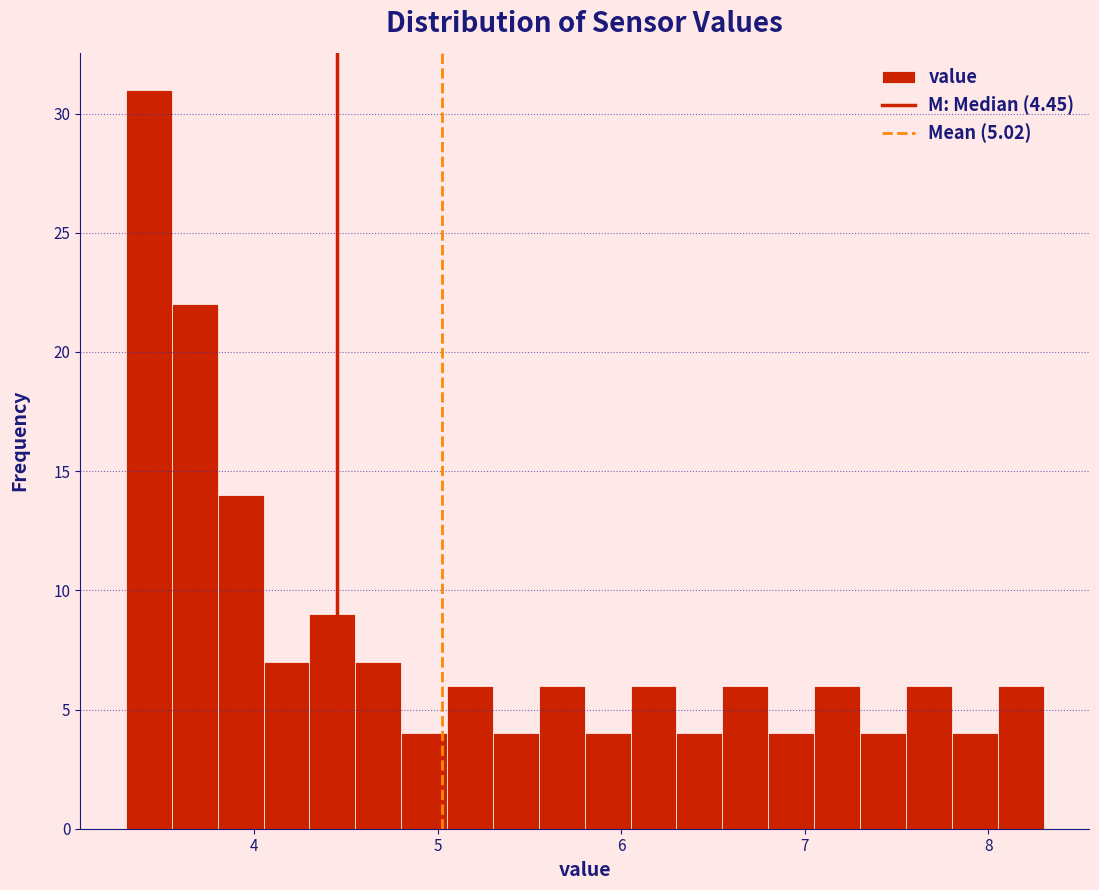

Around what value on the x-axis is the tallest bar? Give the approximate position of its centre, as read against the axis.

3.4